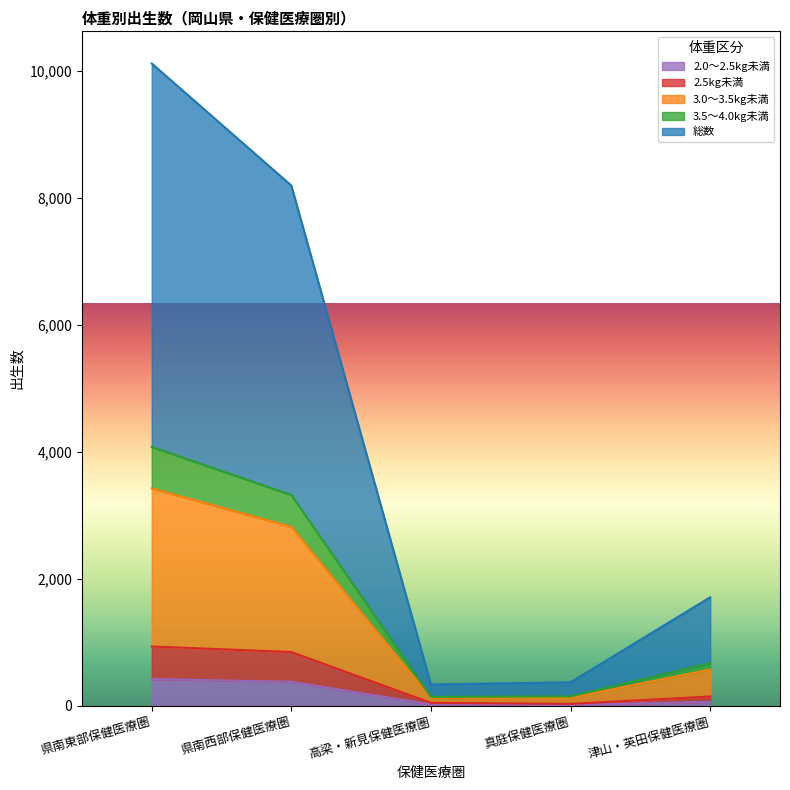

Is it true that 総数 equals 222 at 真庭保健医療圏?

False